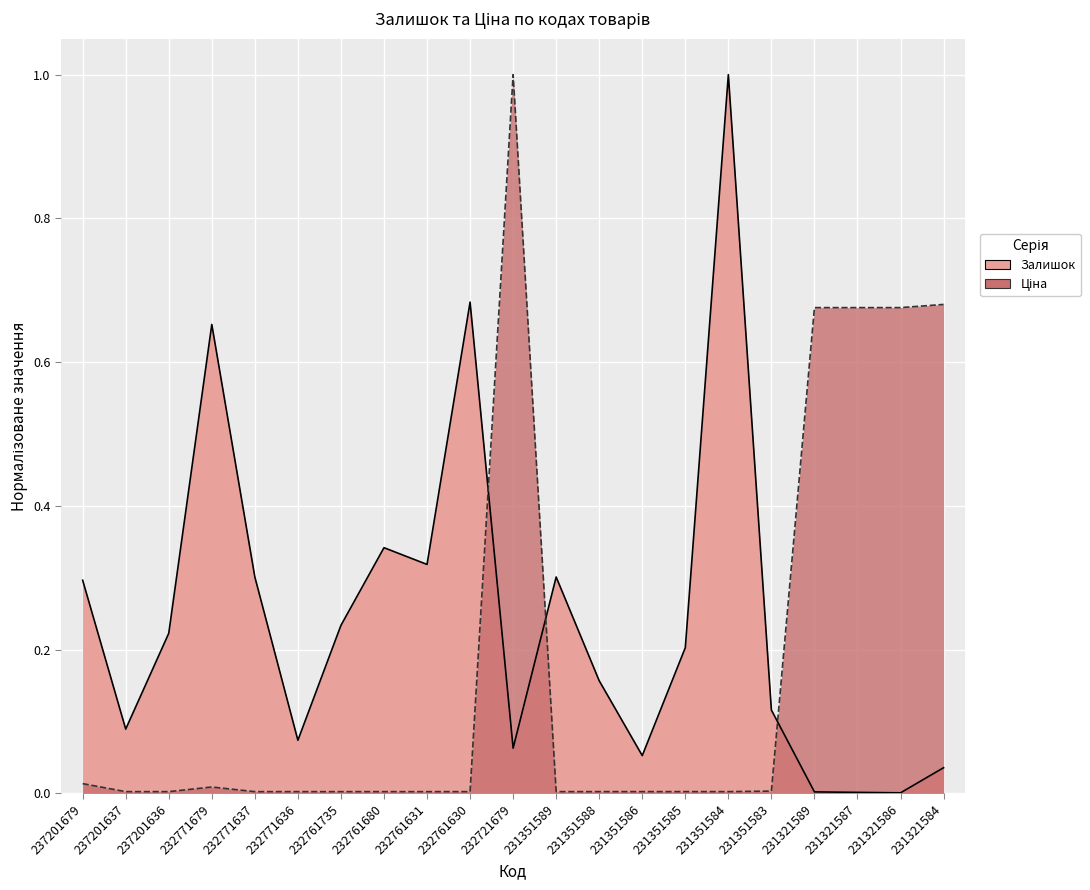

The value of Залишок at 231351586 is 0.1. True or false?

False